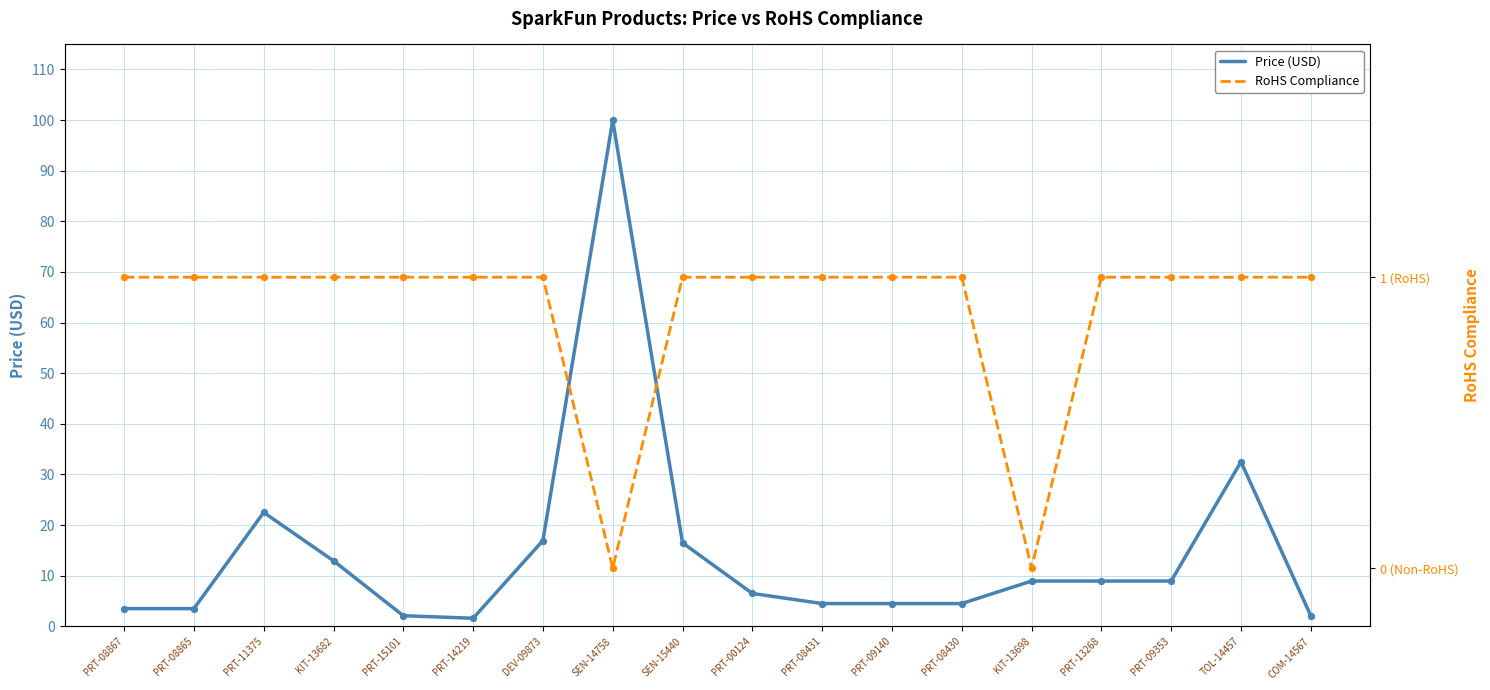

Which series reaches the minimum Y coordinate?

RoHS Compliance